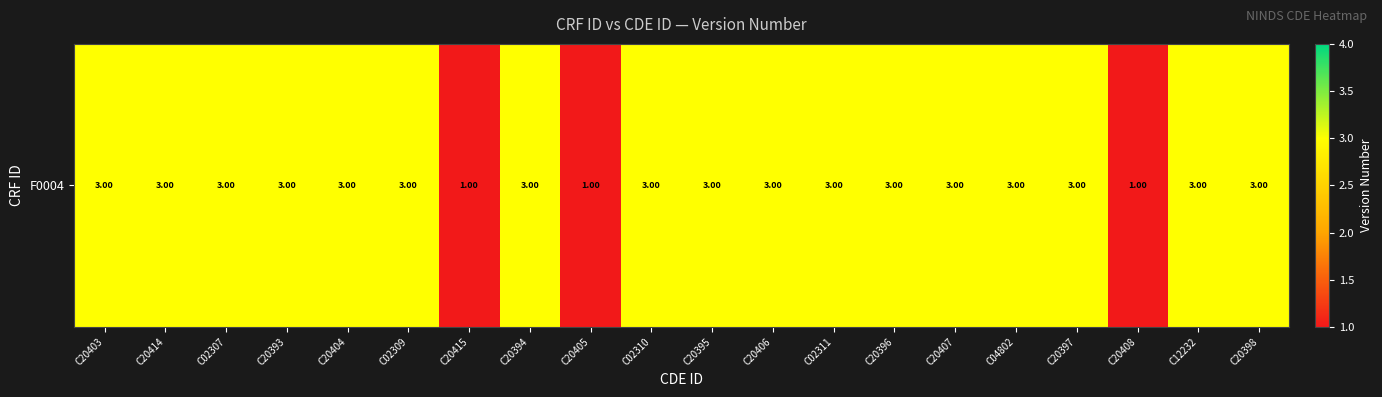

Reading right to left, extract all data points from this chart.

C20398=3	C12232=3	C20408=1	C20397=3	C04802=3	C20407=3	C20396=3	C02311=3	C20406=3	C20395=3	C02310=3	C20405=1	C20394=3	C20415=1	C02309=3	C20404=3	C20393=3	C02307=3	C20414=3	C20403=3